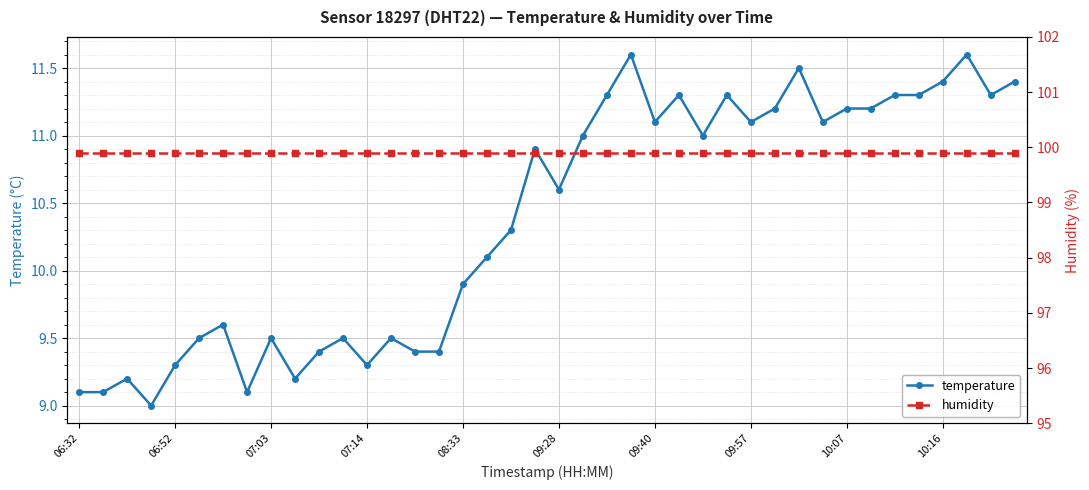

What is the lowest value of the temperature series?

9.0